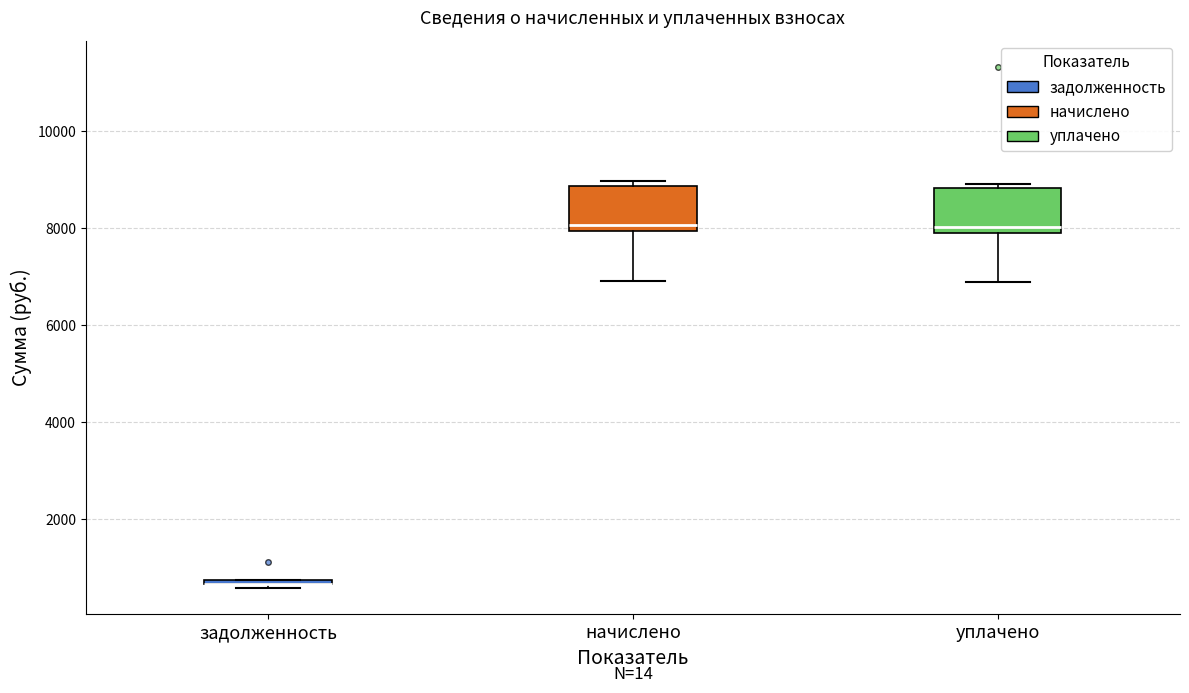

Where does the lower whisker of the box for начислено end on the y-axis? The values are not printed on the chart, so give them approximately, as read against the axis.

7000